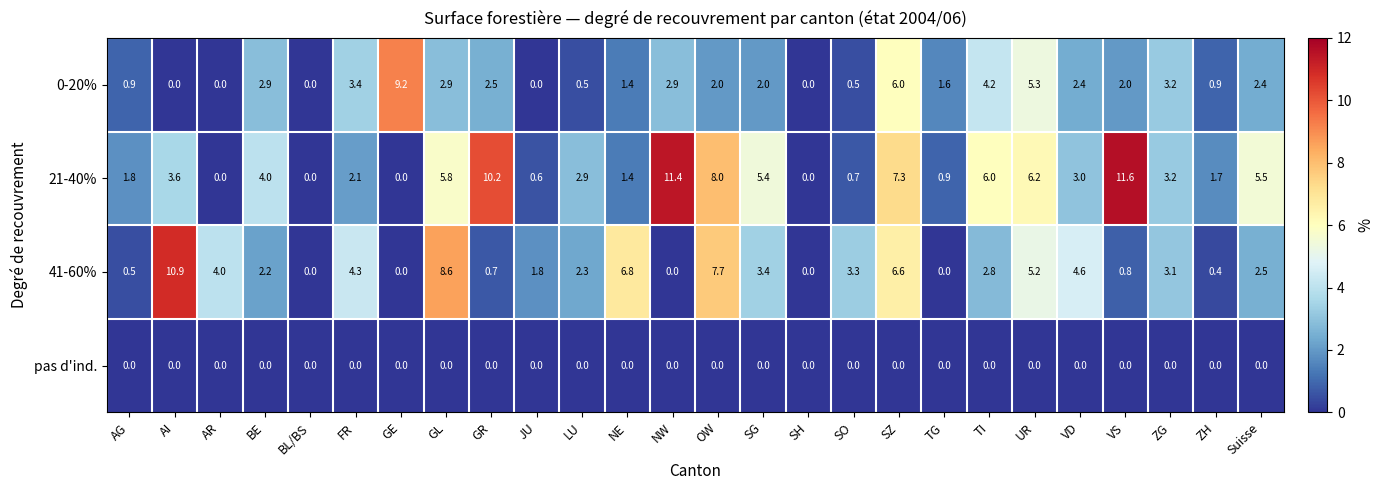

The 41-60% series shows 1.5 at SG. True or false?

False